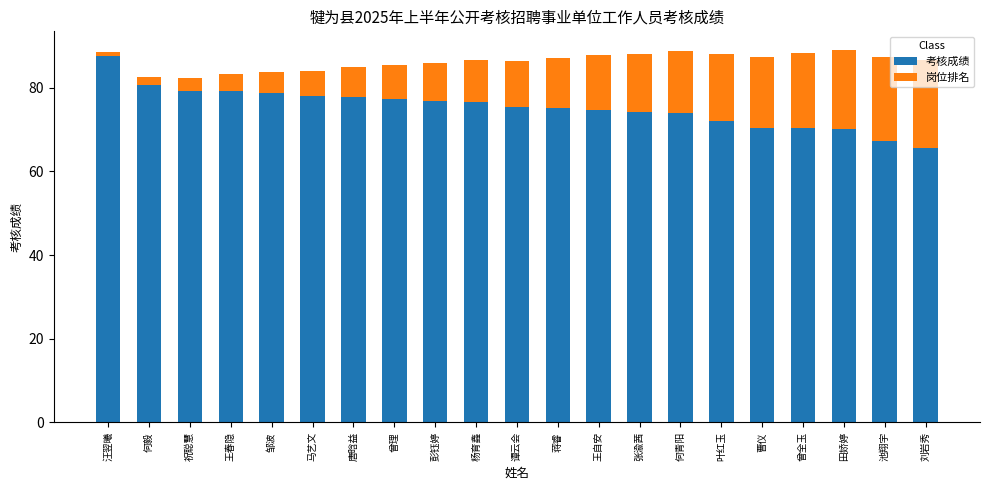

Are the bars grouped side by side (vs. stacked)?

No